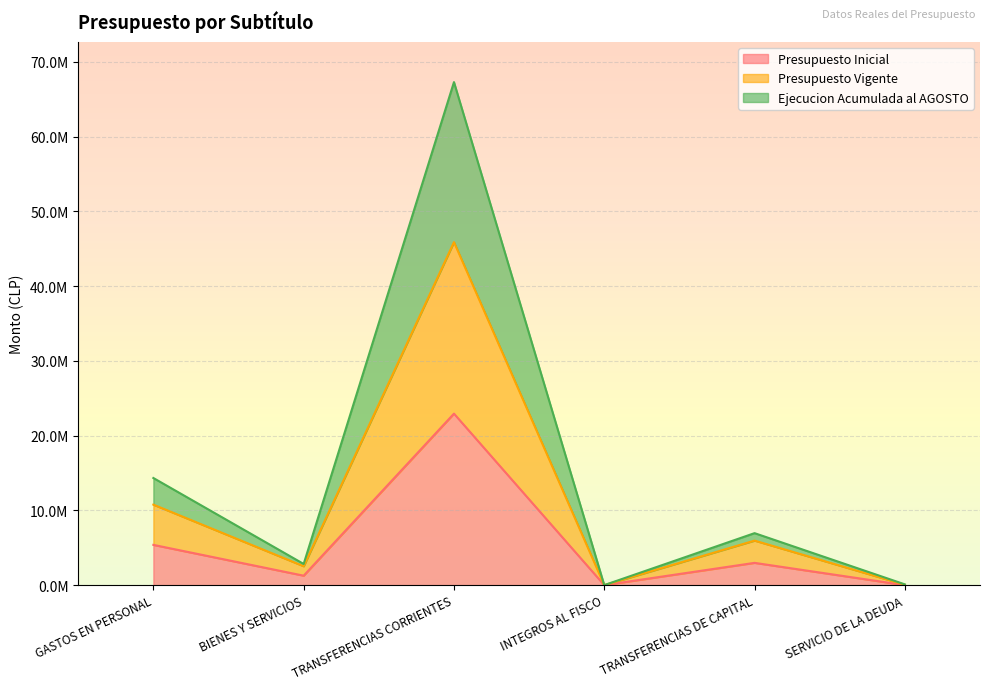

True or false: Presupuesto Inicial and Ejecucion Acumulada al AGOSTO cross at least once.

False